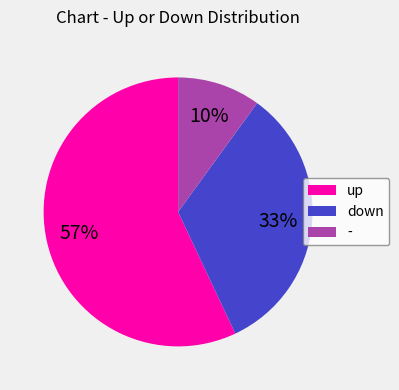

Combined, do down and - account for over 50%?

No